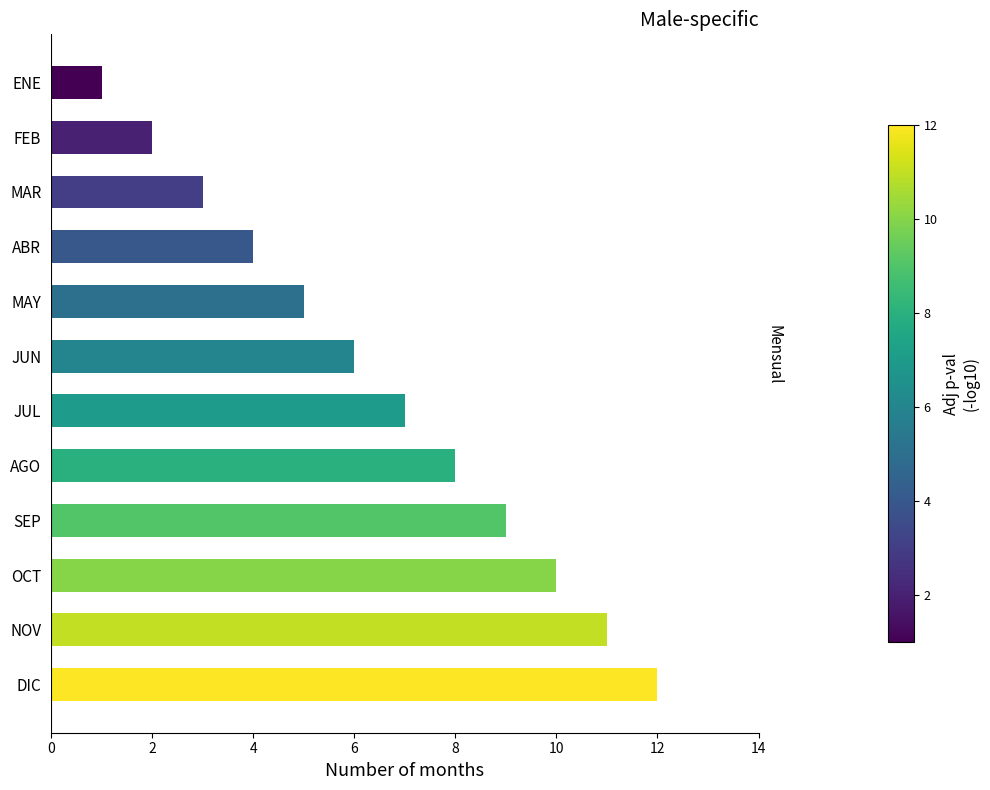

Read the value at JUN.

6